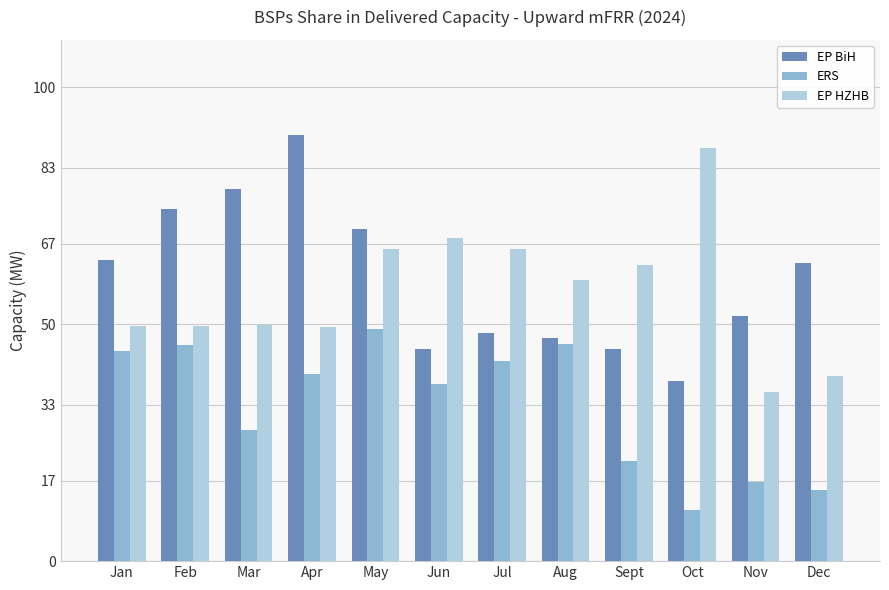

What is the average value of the EP HZHB series?

56.8